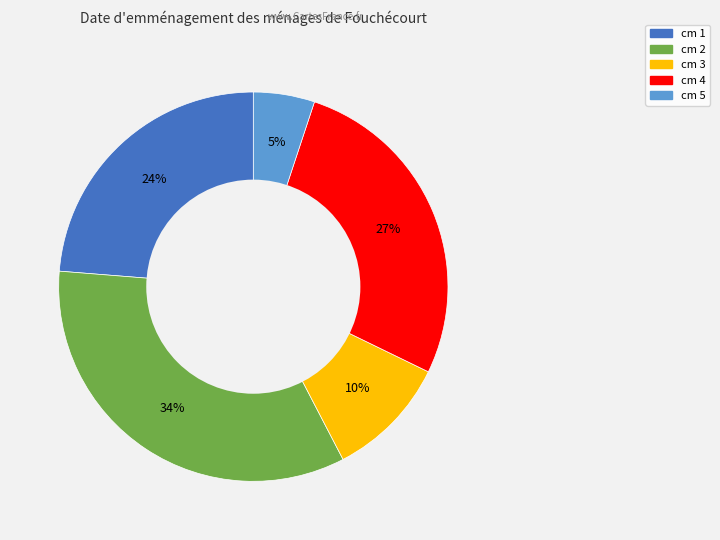

Is there any slice that represents more than half of the pie?

No